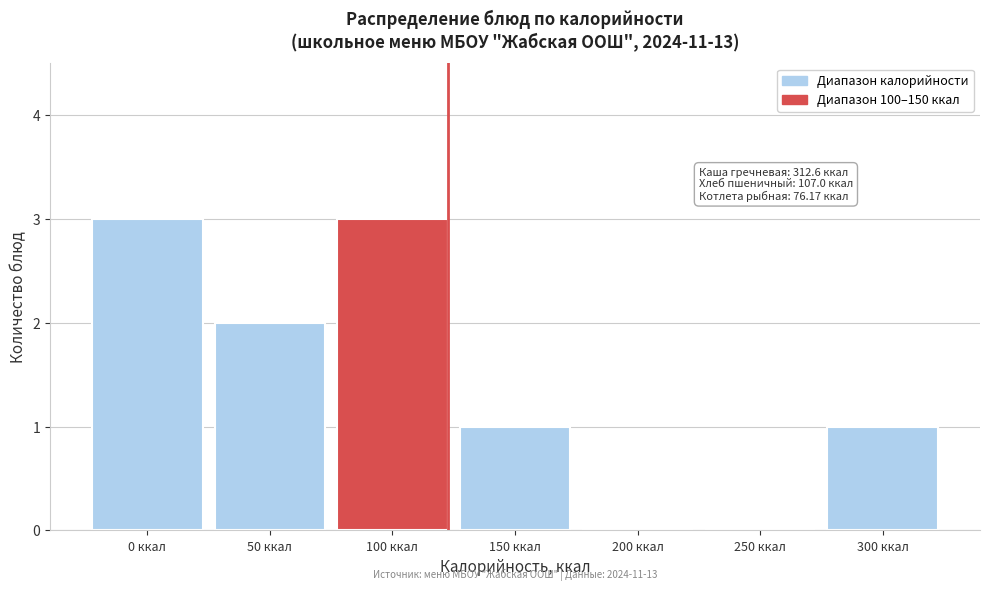

Reading left to right, extract all data points from this chart.

0 ккал=3	50 ккал=2	100 ккал=3	150 ккал=1	200 ккал=0	250 ккал=0	300 ккал=1